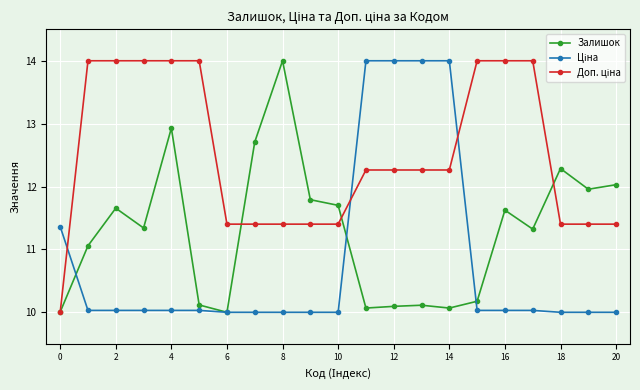

True or false: Залишок has more than 2 interior local peaks.

True